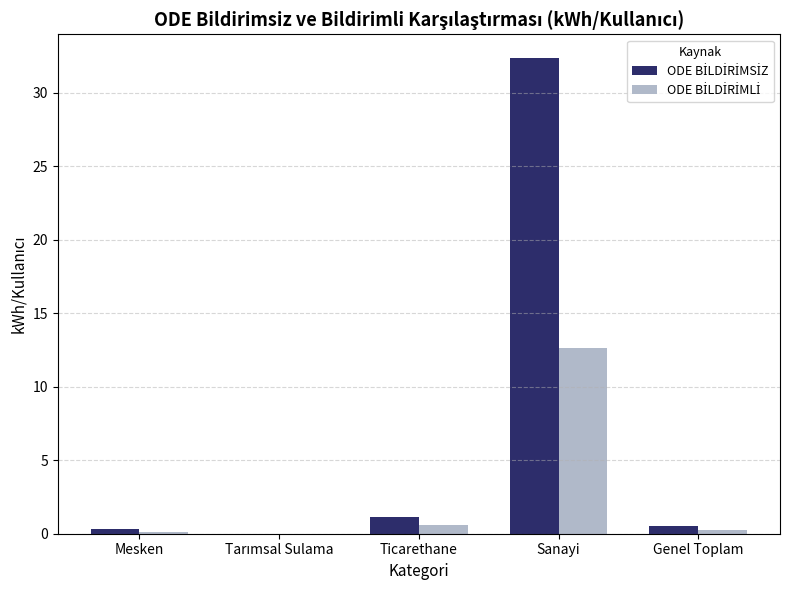

What is the maximum value shown in the chart?

32.4